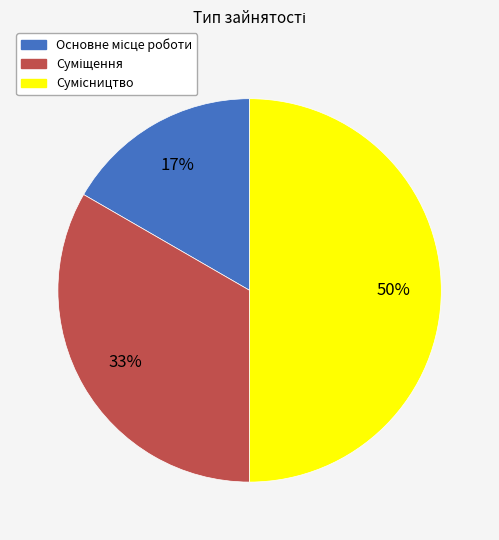

To the nearest percent, what is the average slice percentage?

33%